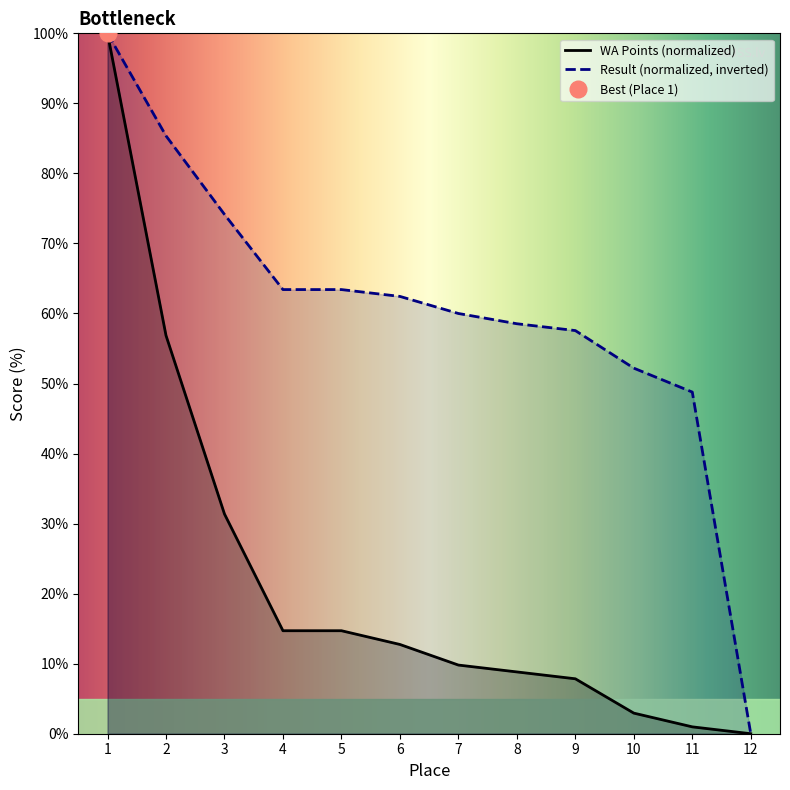

At how many categories does at least one series exceed 18?

11